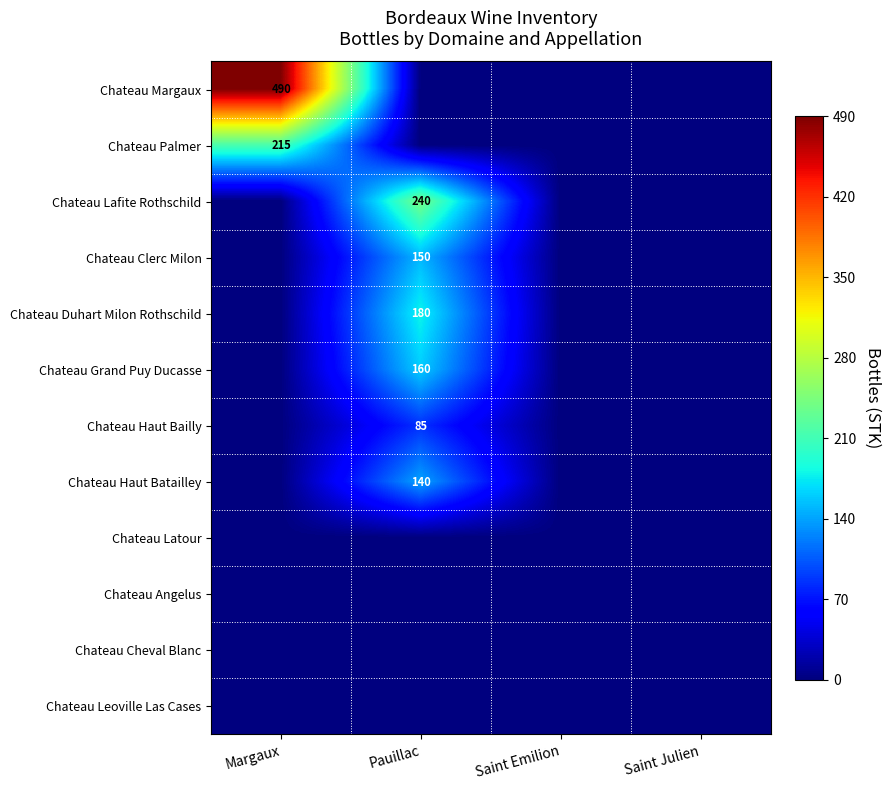

True or false: Chateau Duhart Milon Rothschild has a value of 180 at Pauillac.

True